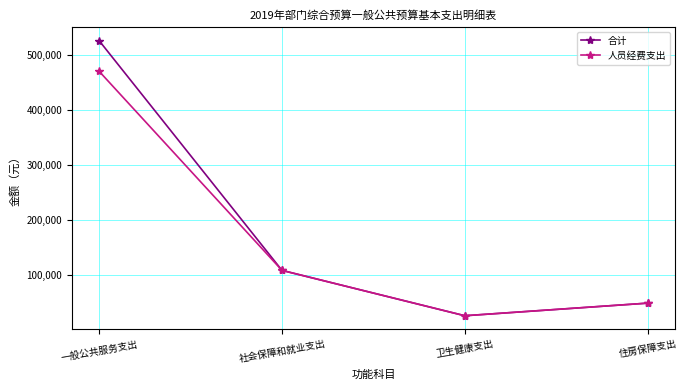

What is the difference between the maximum and second lowest values in the 合计 series?

478334